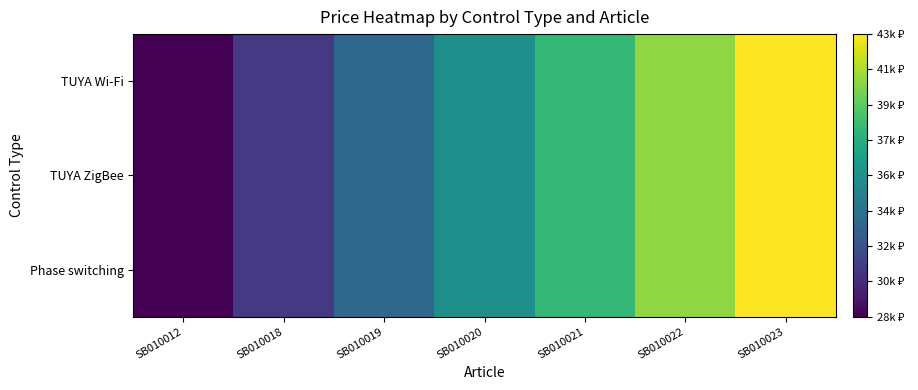

Which series changed the most between SB010019 and SB010022?

TUYA Wi-Fi